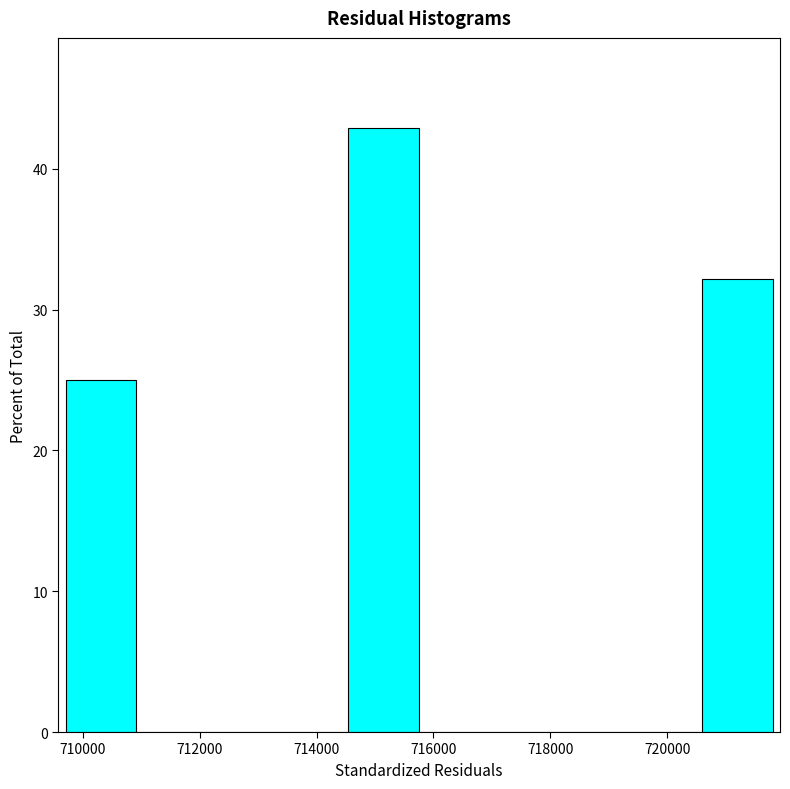

Reading left to right, list every bar in this chart as the range it spans on the x-axis followed by its height. Neither the bar edges nor the heights are printed on the chart, so give them approximately, as read against the axes.

709800 to 711000: 25
711000 to 712200: 0
712200 to 713400: 0
713400 to 714600: 0
714600 to 715800: 43
715800 to 717000: 0
717000 to 718200: 0
718200 to 719400: 0
719400 to 720600: 0
720600 to 721800: 32